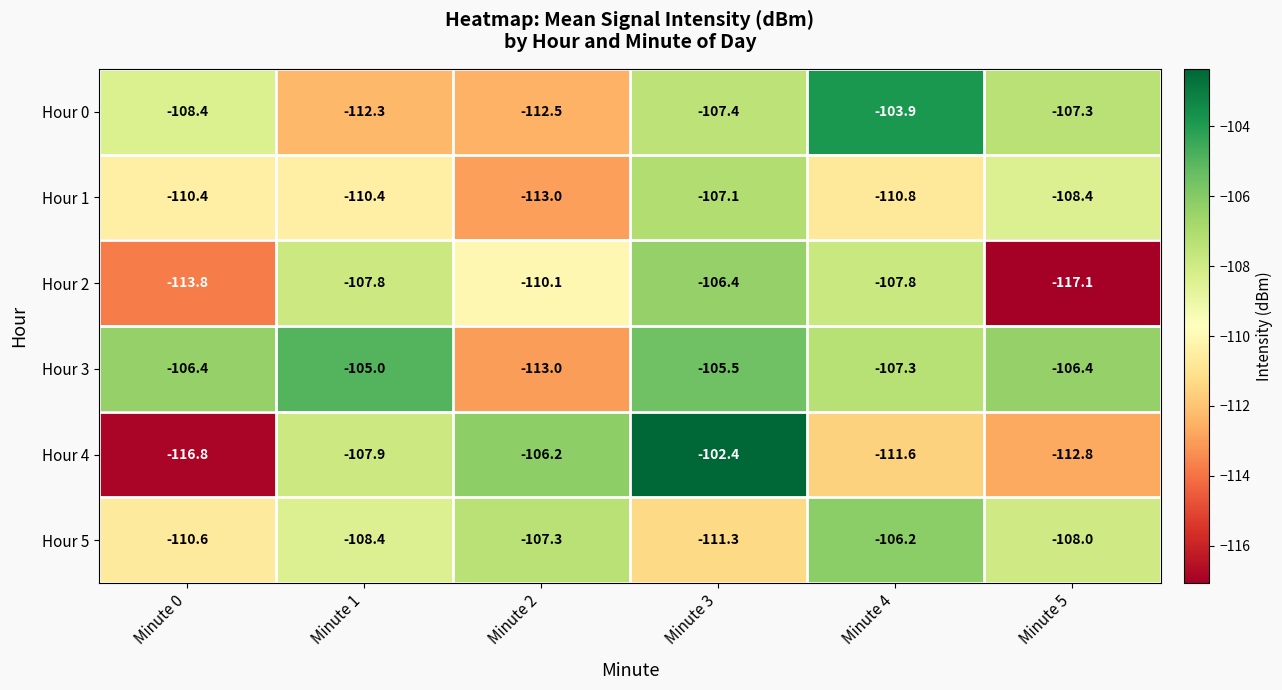

What is the average value of the Hour 4 series?

-109.6